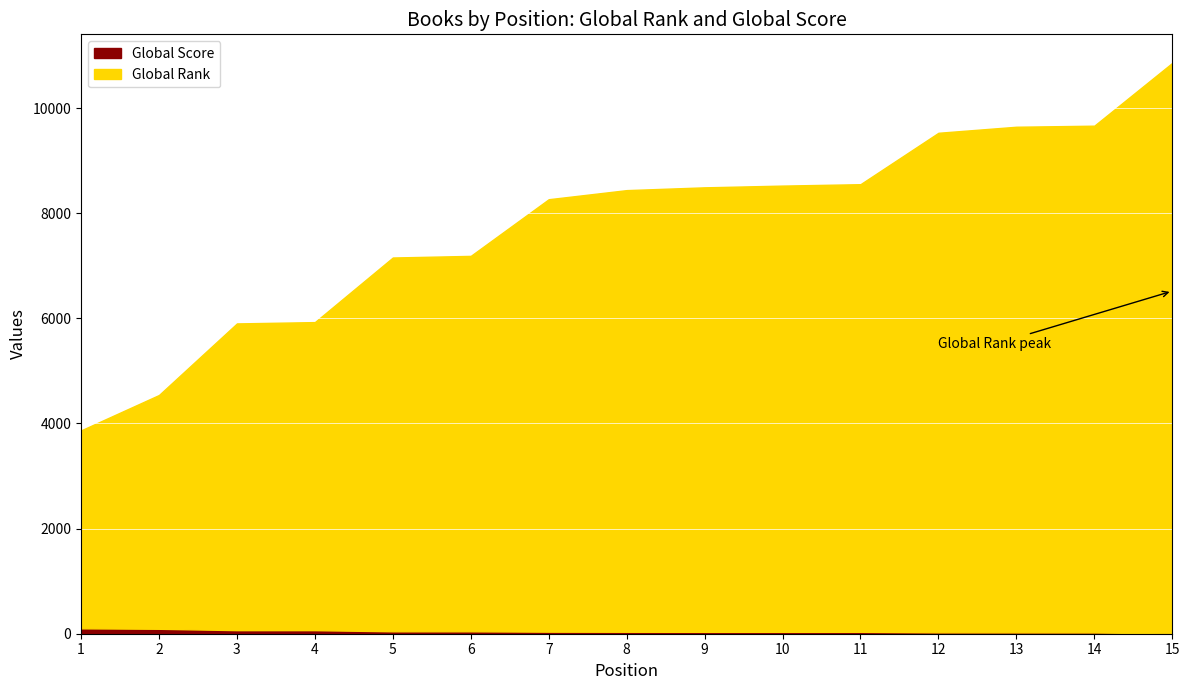

Is it true that Global Rank equals 11507 at 7?

False